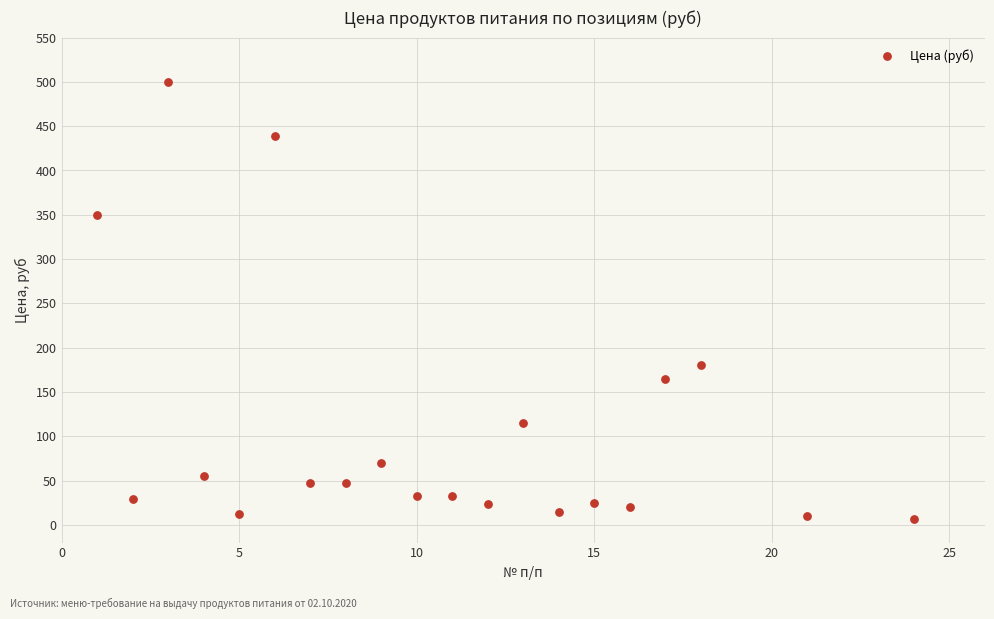

What is the range of Y values (max minus min)?

494.0